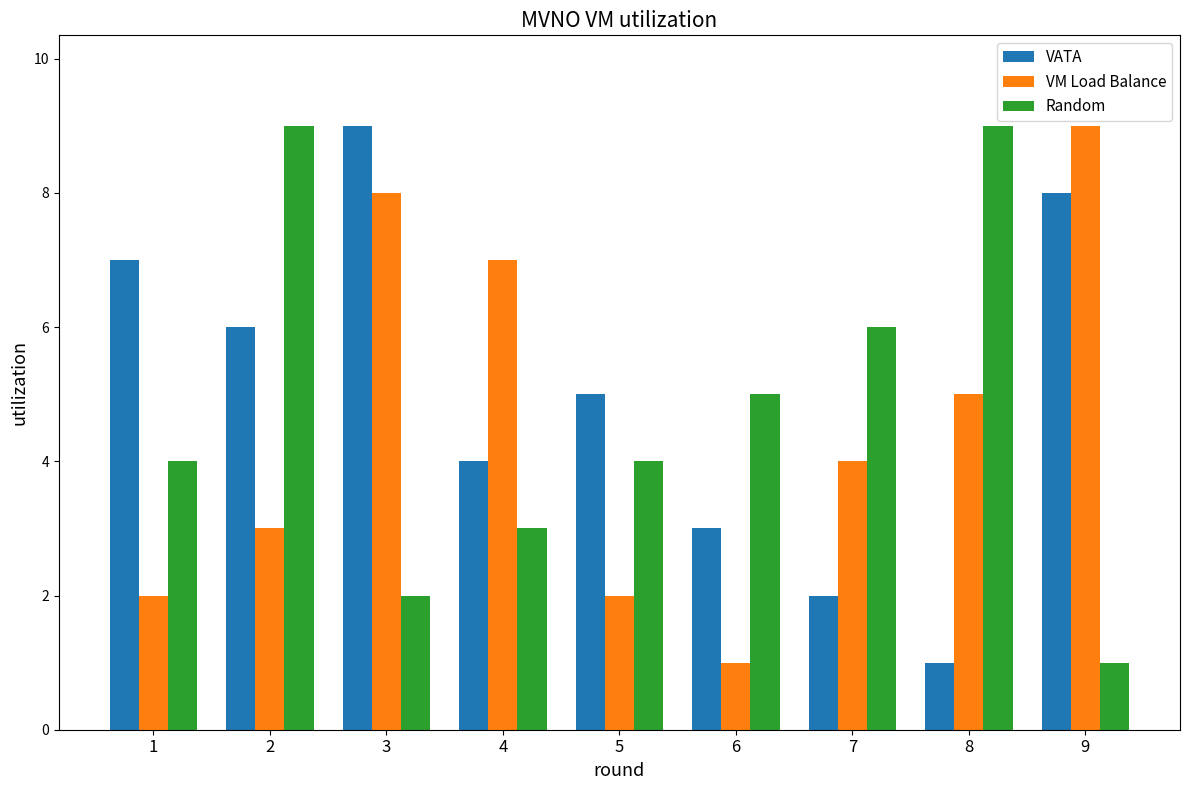

Where does the VATA series first go above 5?

1